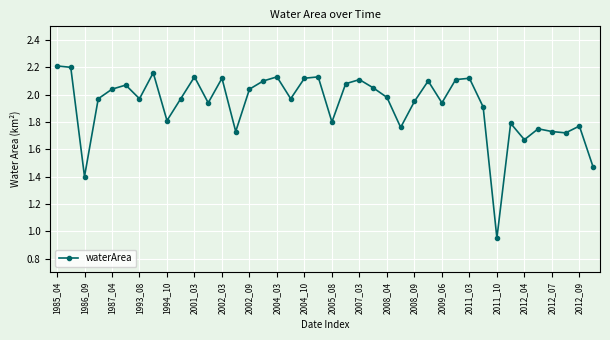

How many series are shown in this chart?

1